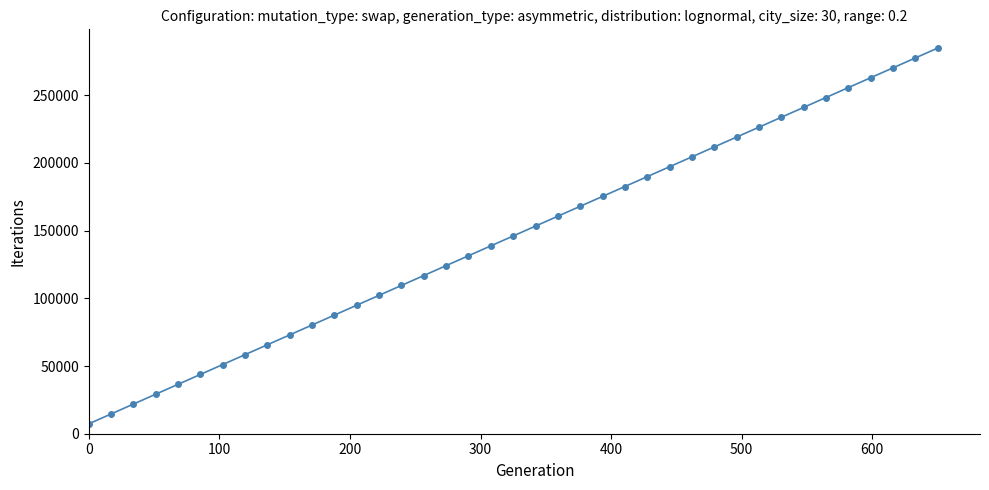

True or false: there are more than 2 points higher than both neighbors.

False